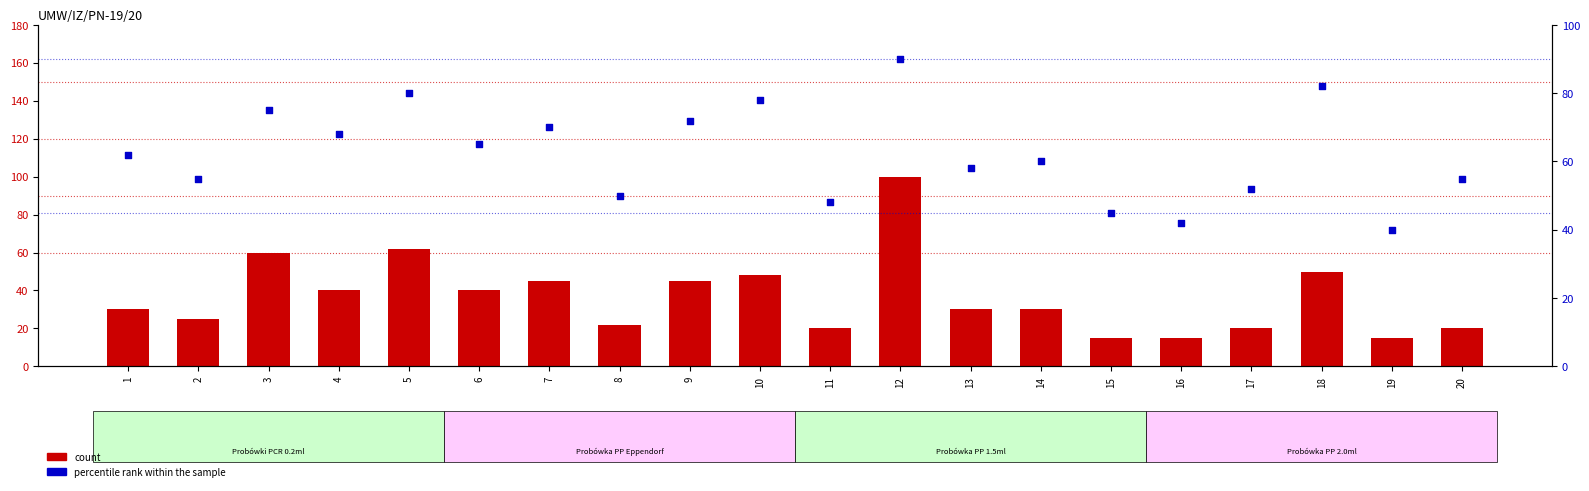

Which series contains the highest Y value?

count